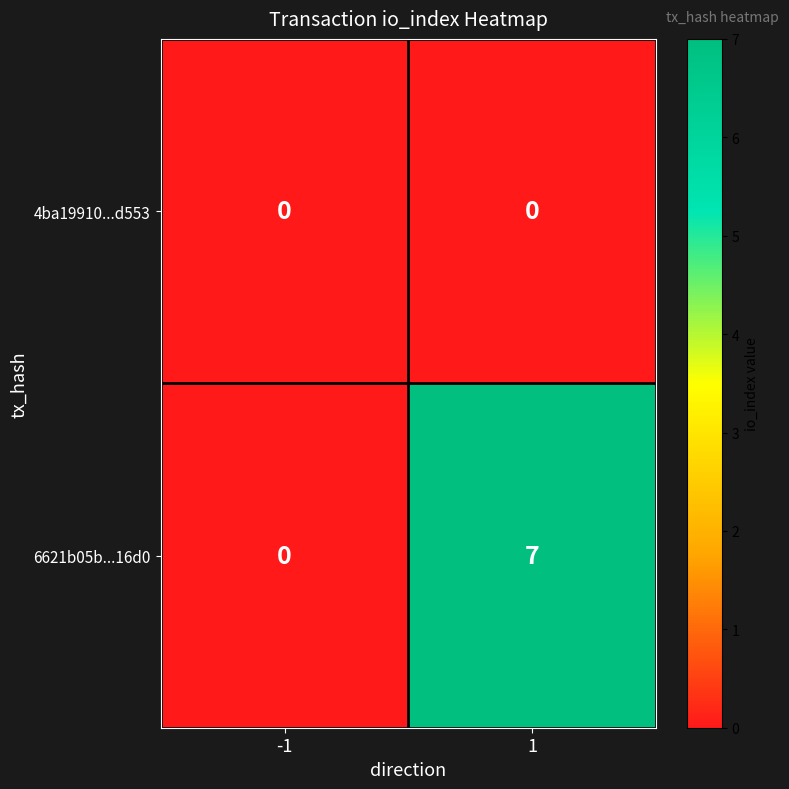

Which series changed the most between -1 and 1?

6621b05b...16d0